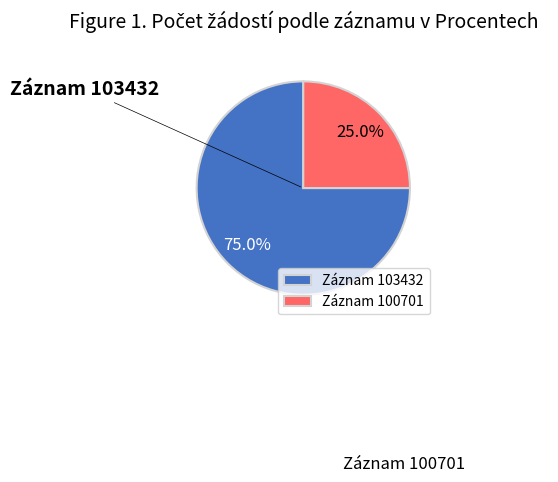

Which category has the smallest portion of the pie?

100701